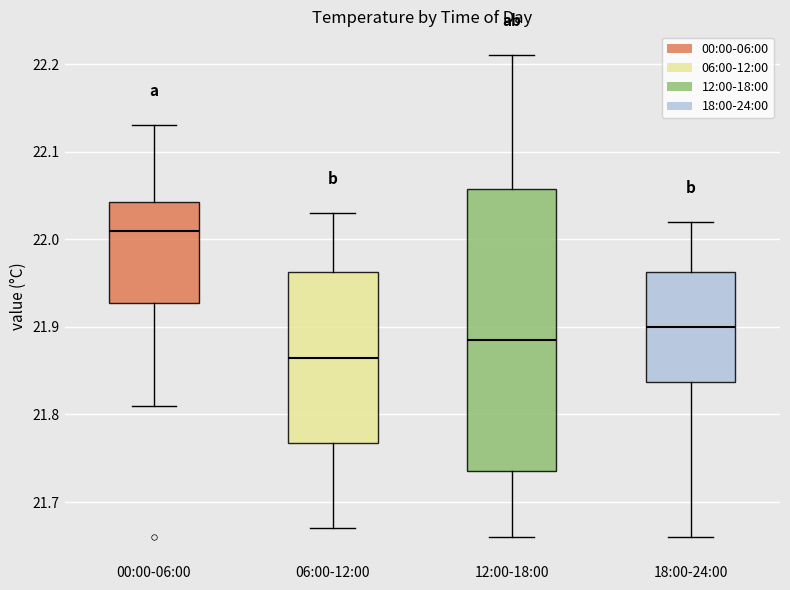

Which box has the highest median line?

00:00-06:00